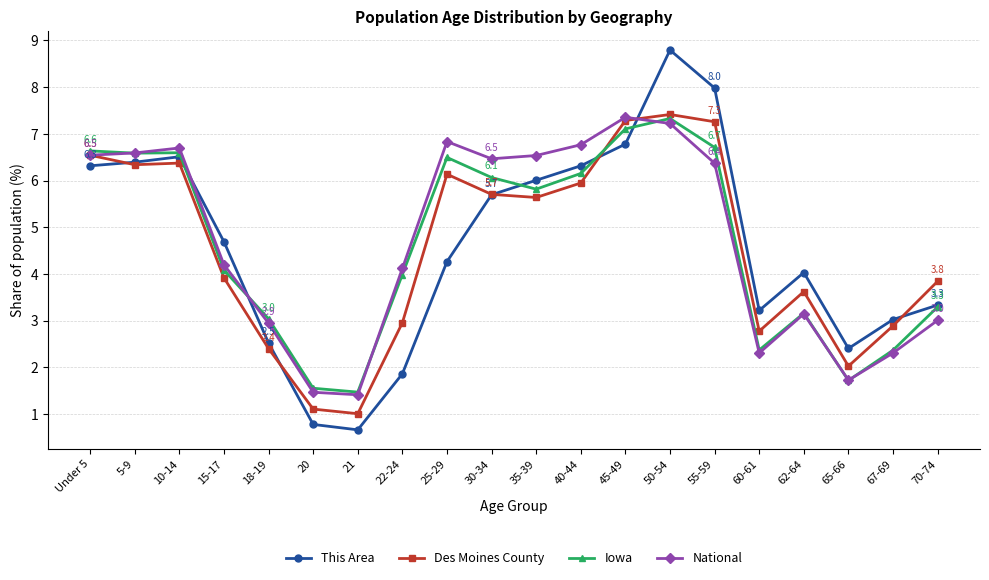

True or false: Iowa has more than 1 points higher than both neighbors.

True